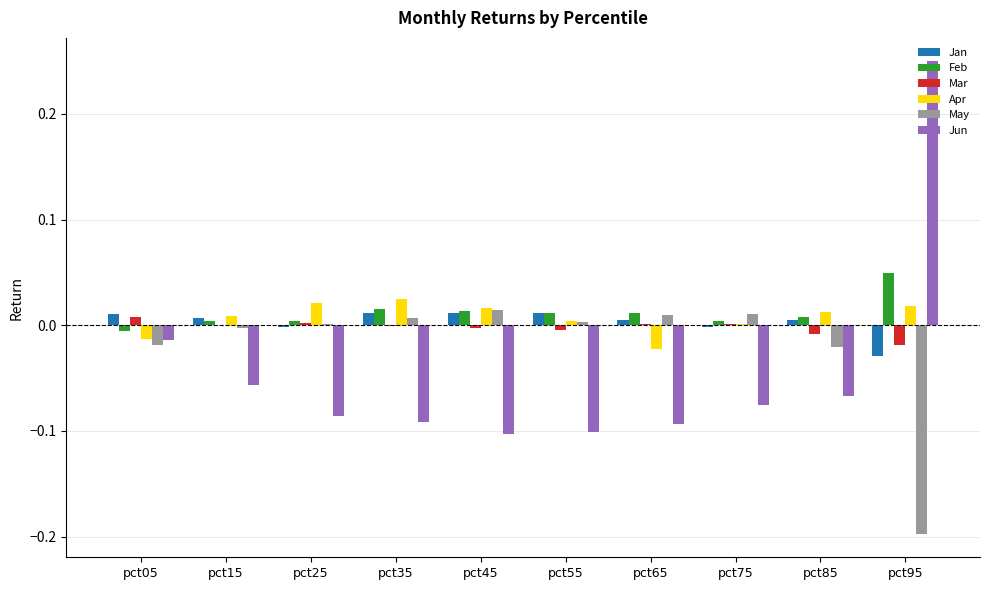

Which category has the highest value in the Jun series?

pct95